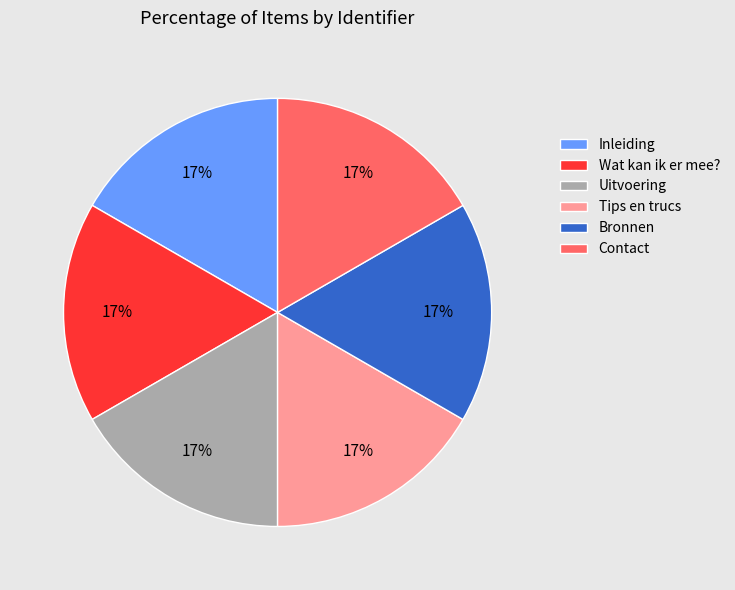

Count the number of slices in the pie.

6